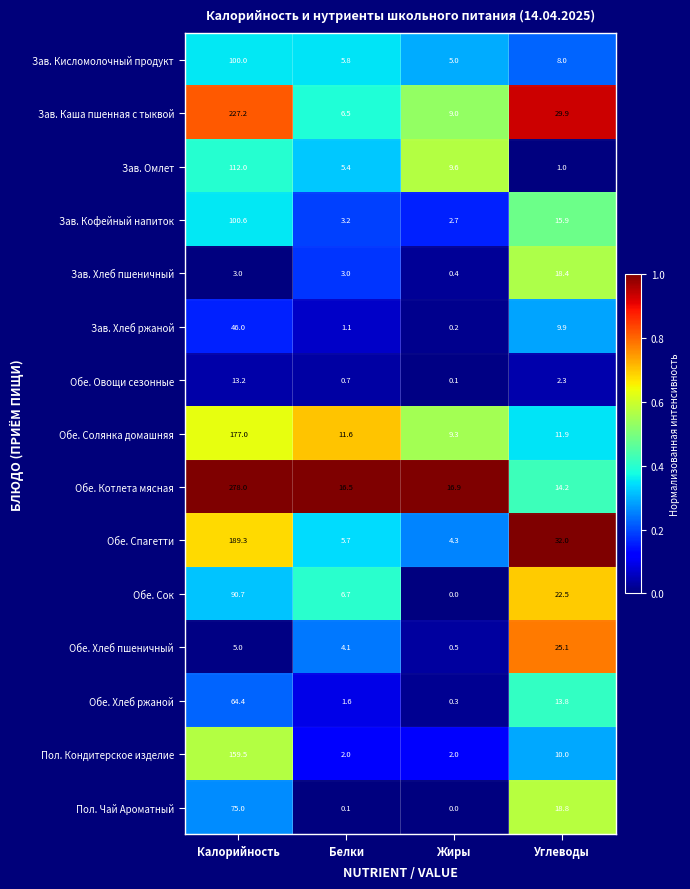

How many data points does each series have?

4